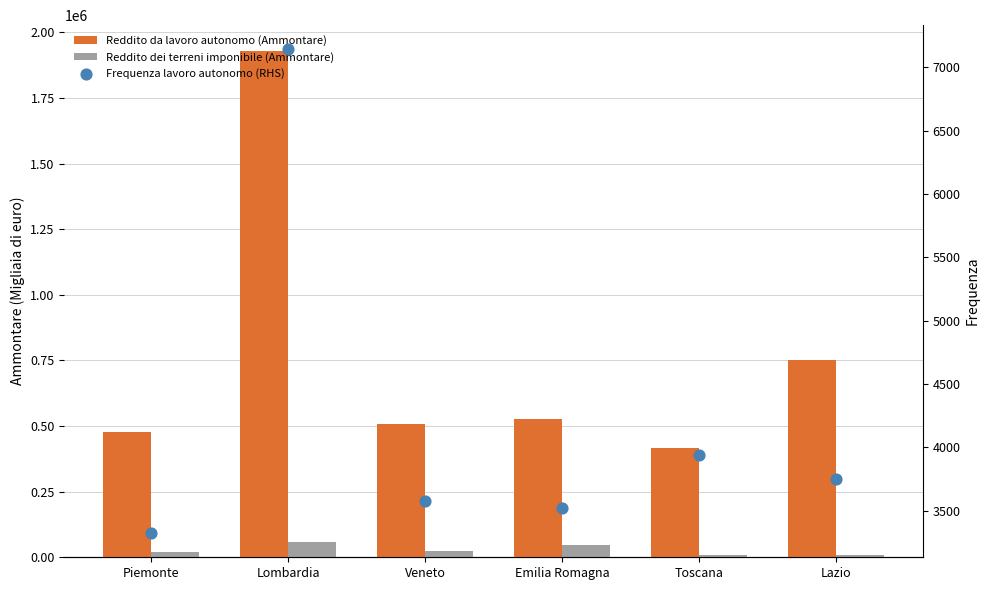

At how many categories does at least one series exceed 1429393?

1